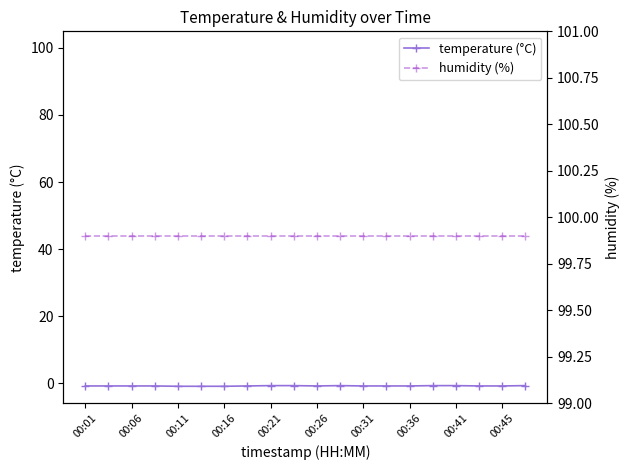

What is the difference between the temperature (°C) values at 00:21 and 19?

0.2